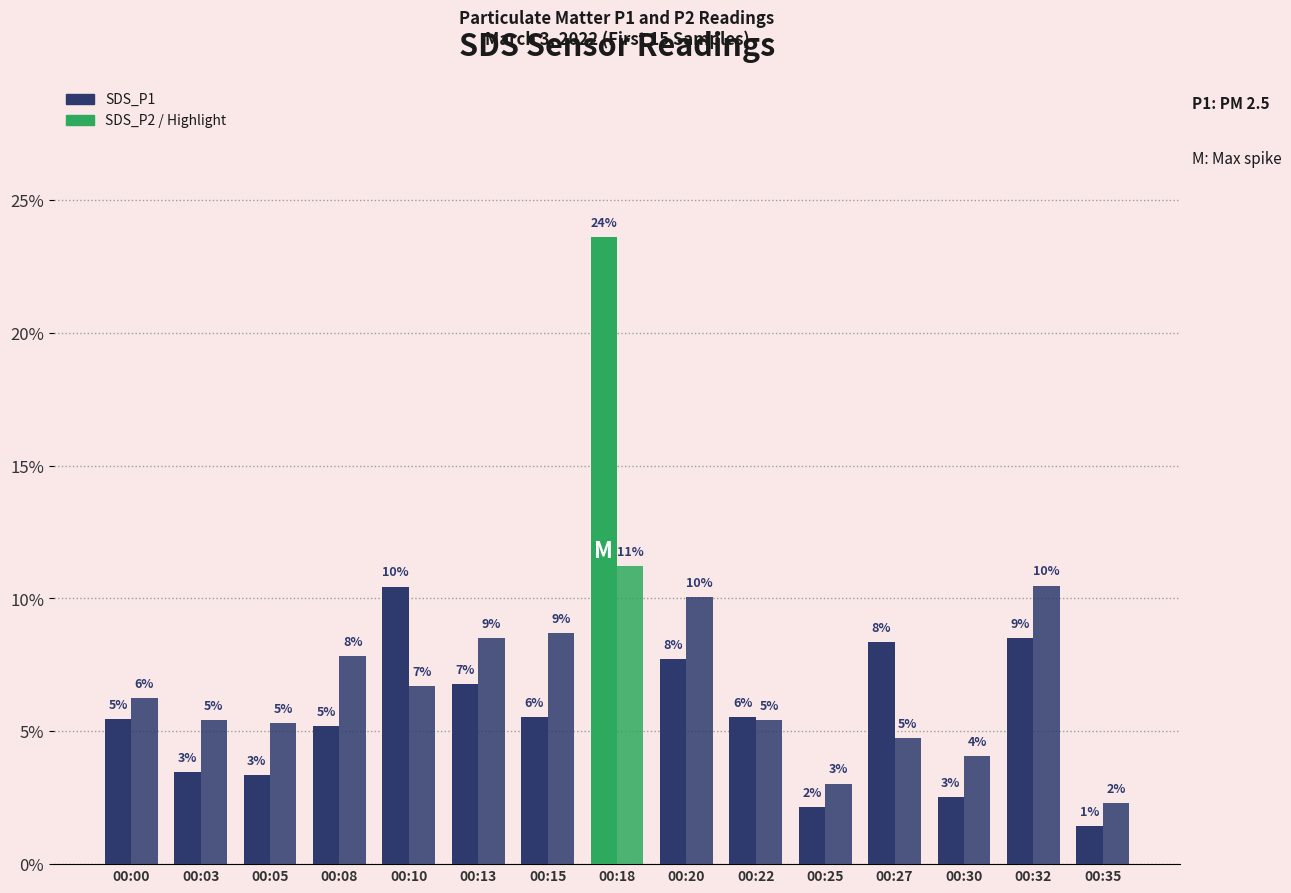

Does the chart contain stacked bars?

No